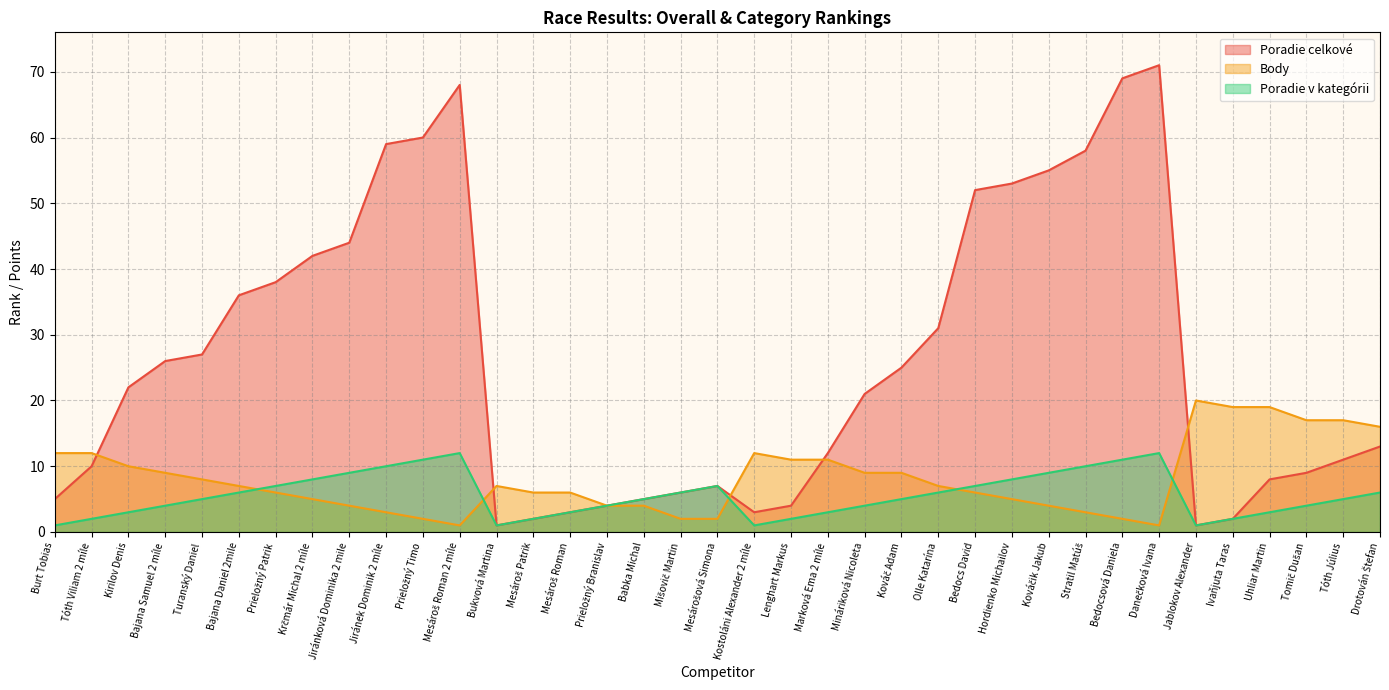

True or false: Poradie celkové and Body intersect in this chart.

True